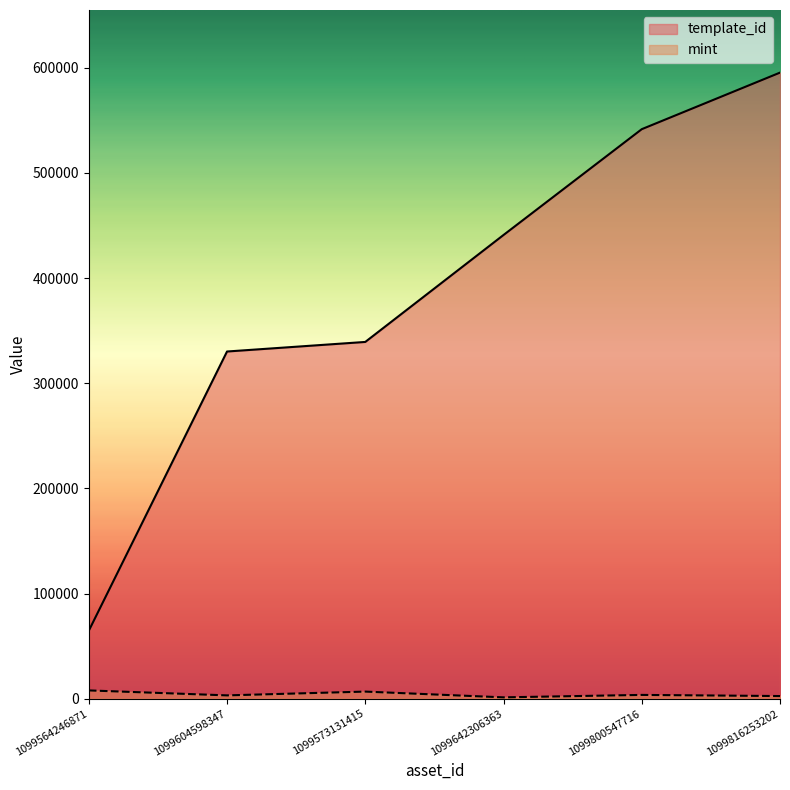

What is the label of the 4th point from the left?

1099642306363